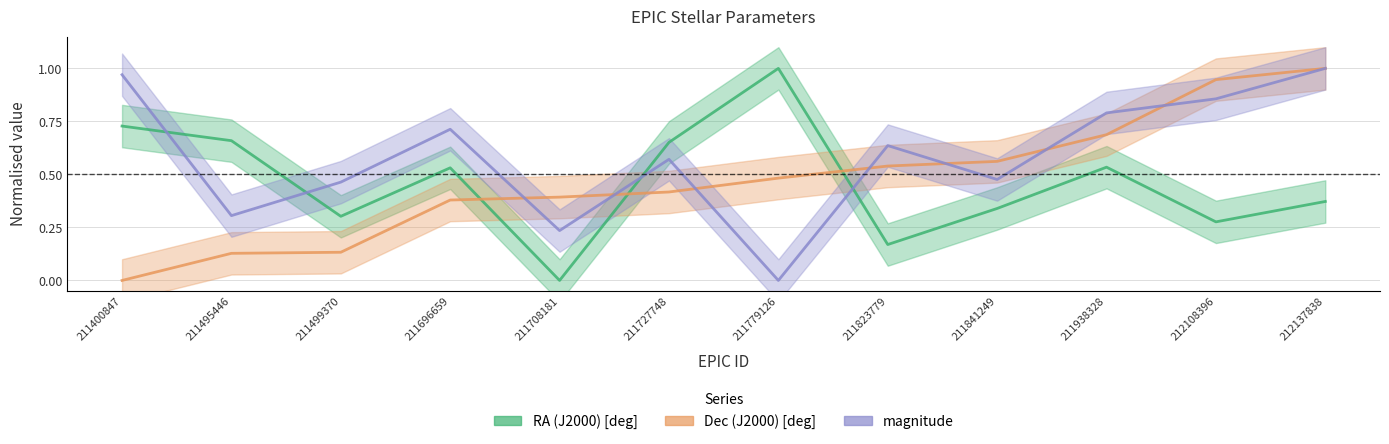

Which series has the largest total across all categories?

magnitude